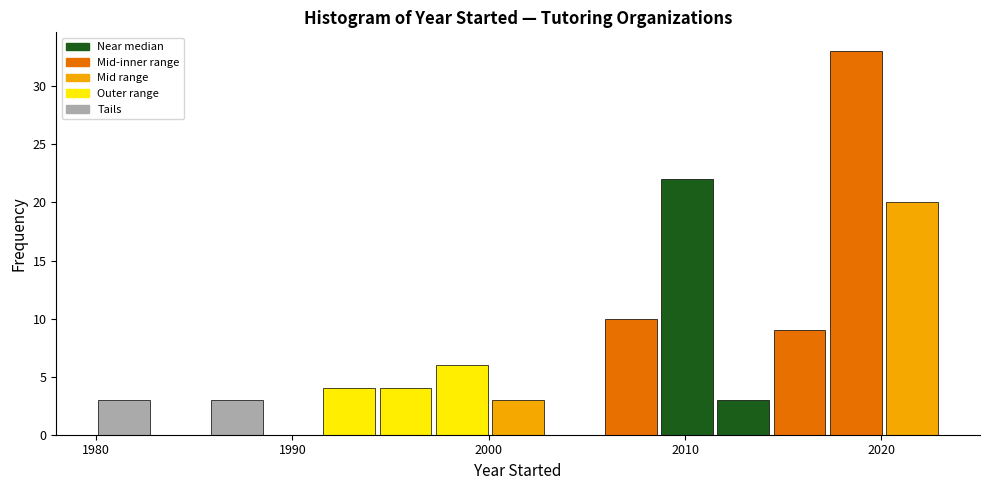

Around what value on the x-axis is the tallest bar? Give the approximate position of its centre, as read against the axis.

2019